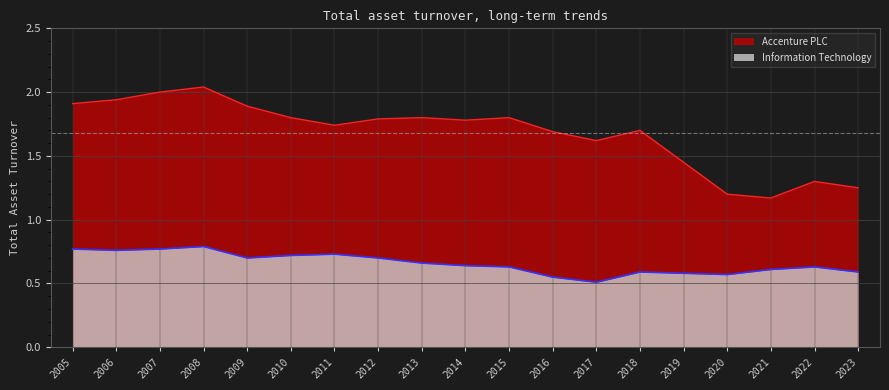

Reading left to right, list all the values displayed in this chart.

Accenture PLC: 2005=1.9	2006=1.9	2007=2.0	2008=2.0	2009=1.9	2010=1.8	2011=1.7	2012=1.8	2013=1.8	2014=1.8	2015=1.8	2016=1.7	2017=1.6	2018=1.7	2019=1.4	2020=1.2	2021=1.2	2022=1.3	2023=1.2
Information Technology: 2005=0.8	2006=0.8	2007=0.8	2008=0.8	2009=0.7	2010=0.7	2011=0.7	2012=0.7	2013=0.7	2014=0.6	2015=0.6	2016=0.6	2017=0.5	2018=0.6	2019=0.6	2020=0.6	2021=0.6	2022=0.6	2023=0.6